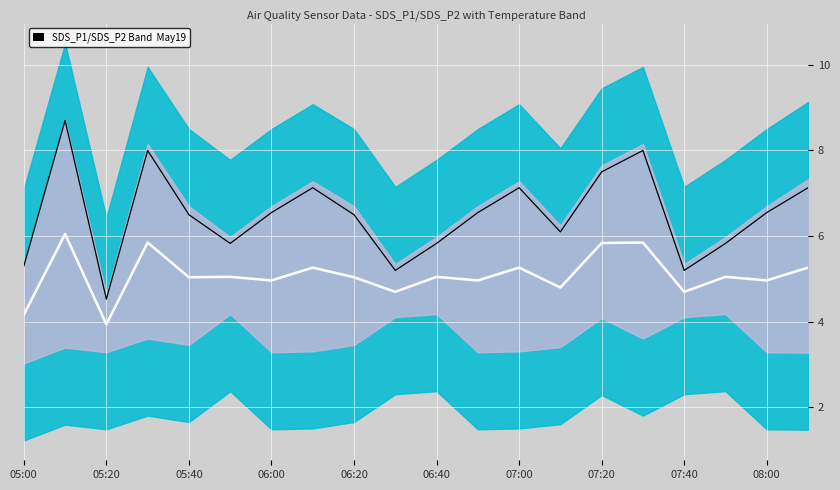

The SDS_P1 Signal series shows 4.0 at 13. True or false?

False